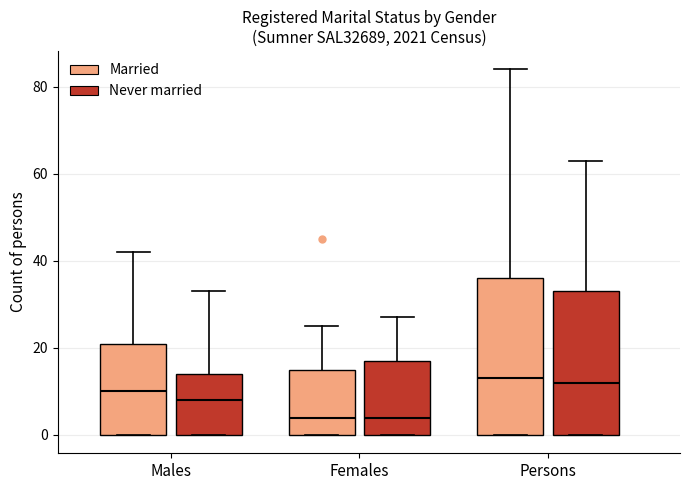

Reading left to right, transcribe this box plot: for each box, give where its median line is, the range the box spans, and where its two whiskers end, as read against the y-axis. The values are not printed on the chart, so give them approximately, as read against the axis.

Males (Married): median 10, box 0 to 22, whiskers 0 to 42
Males (Never married): median 8, box 0 to 14, whiskers 0 to 34
Females (Married): median 4, box 0 to 16, whiskers 0 to 26
Females (Never married): median 4, box 0 to 18, whiskers 0 to 28
Persons (Married): median 14, box 0 to 36, whiskers 0 to 84
Persons (Never married): median 12, box 0 to 34, whiskers 0 to 64